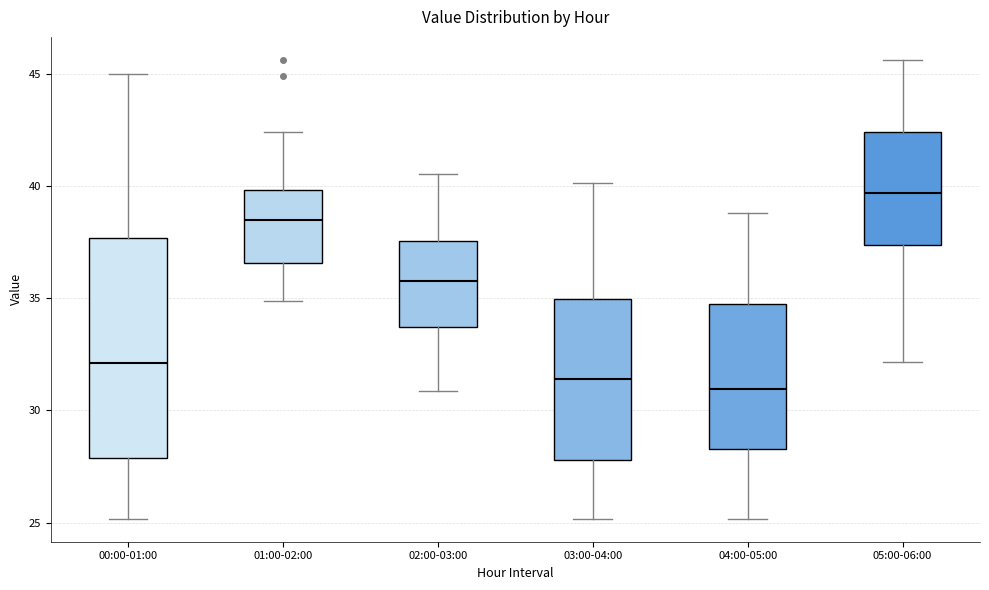

Reading left to right, read every box against the y-axis: the position of its median line, the range the box covers, and the ends of its whiskers. The values are not printed on the chart, so give them approximately, as read against the axis.

00:00-01:00: median 32.0, box 28.0 to 37.5, whiskers 25.0 to 45.0
01:00-02:00: median 38.5, box 36.5 to 40.0, whiskers 35.0 to 42.5
02:00-03:00: median 36.0, box 33.5 to 37.5, whiskers 31.0 to 40.5
03:00-04:00: median 31.5, box 28.0 to 35.0, whiskers 25.0 to 40.0
04:00-05:00: median 31.0, box 28.5 to 34.5, whiskers 25.0 to 39.0
05:00-06:00: median 39.5, box 37.5 to 42.5, whiskers 32.0 to 45.5